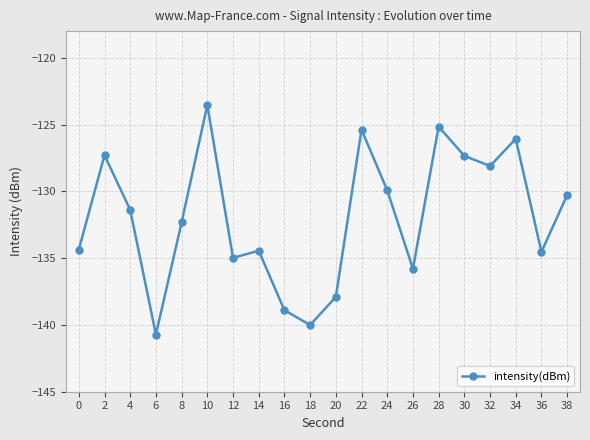

What is the value of the 8th point from the left?

-134.4